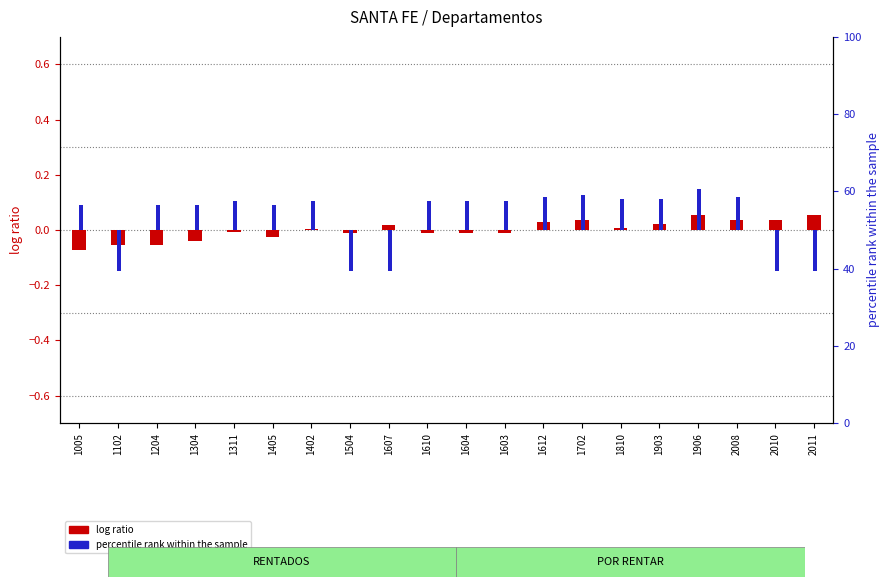

What is the difference between the second highest and minimum values in the log ratio (precio venta) series?

0.1